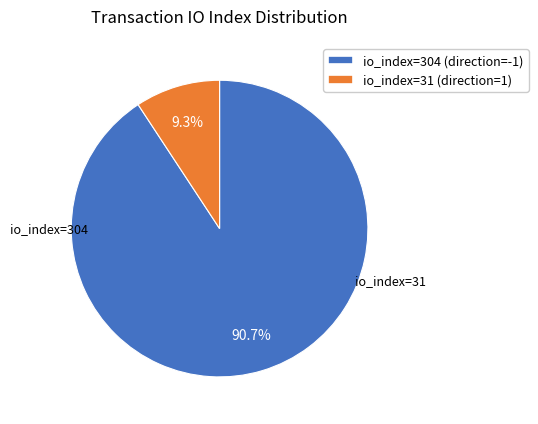

True or false: io_index=31 (direction=1) accounts for 22% of the total.

False